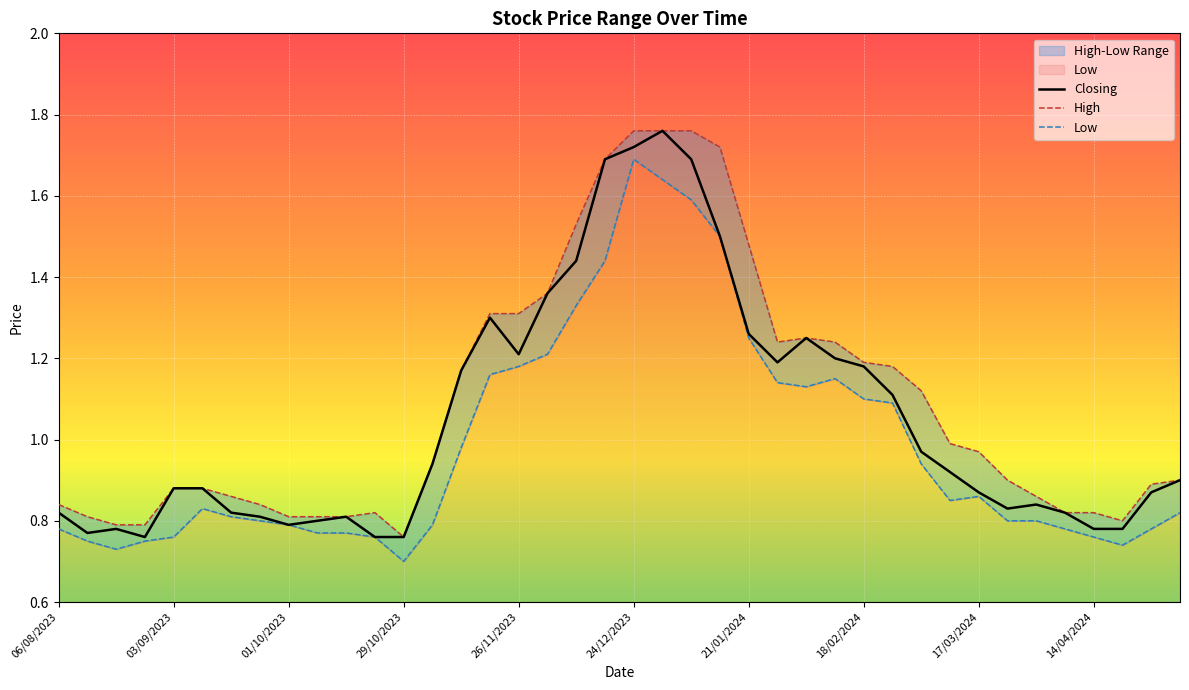

Is this an area chart (filled region under the line)?

No